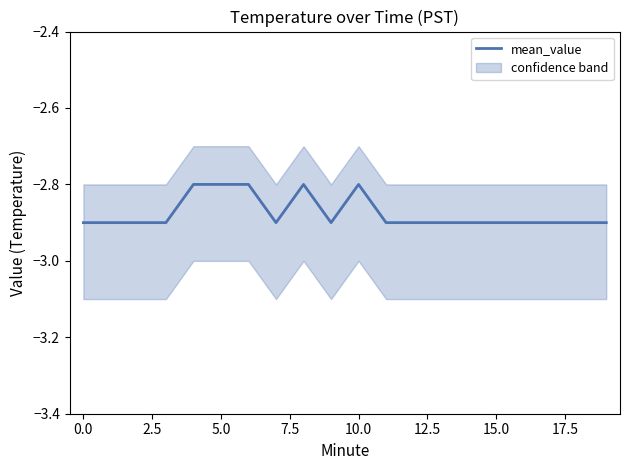

What is the highest value of the mean_value series?

-2.8